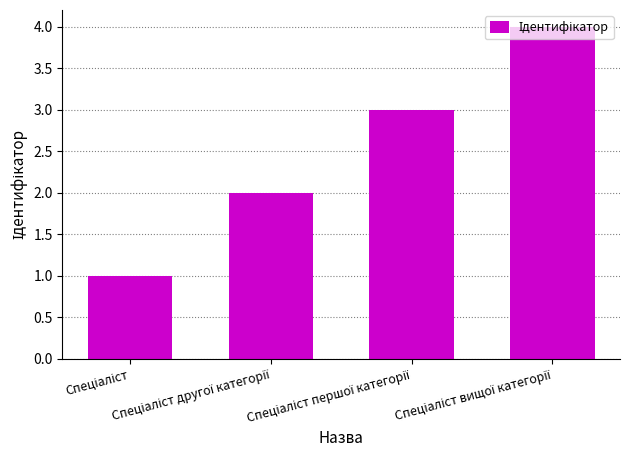

What is the sum of all values?

10